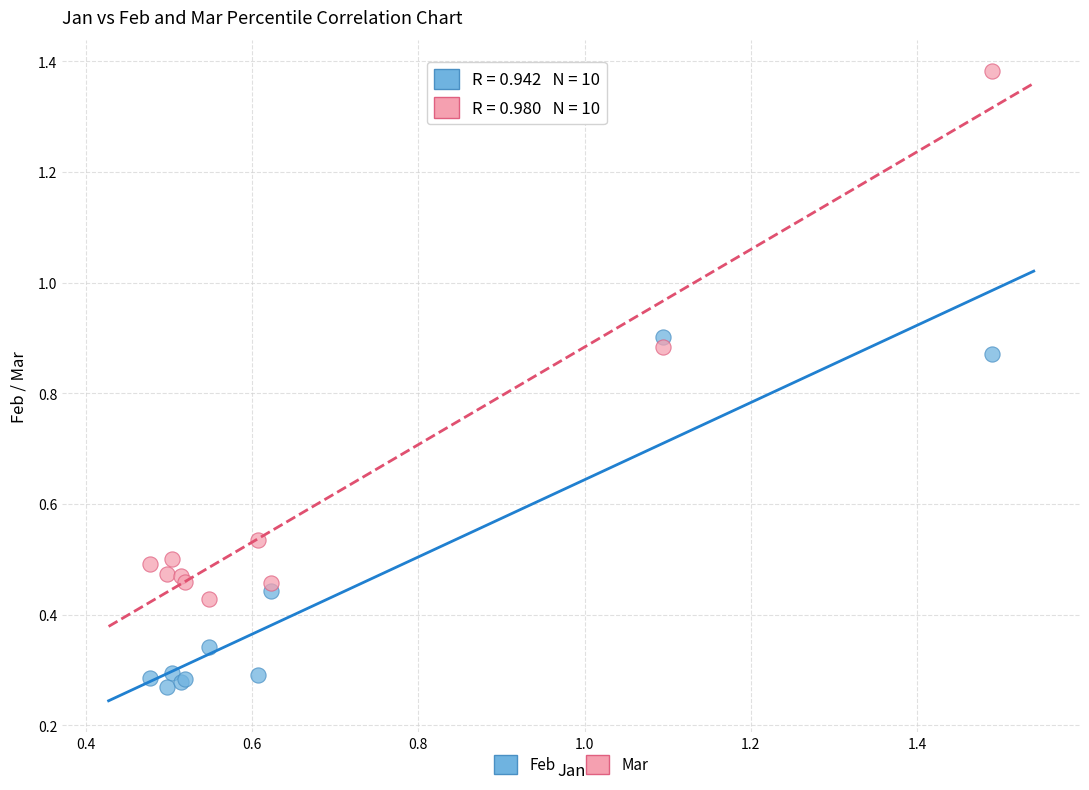

Which series reaches the minimum Y coordinate?

Feb